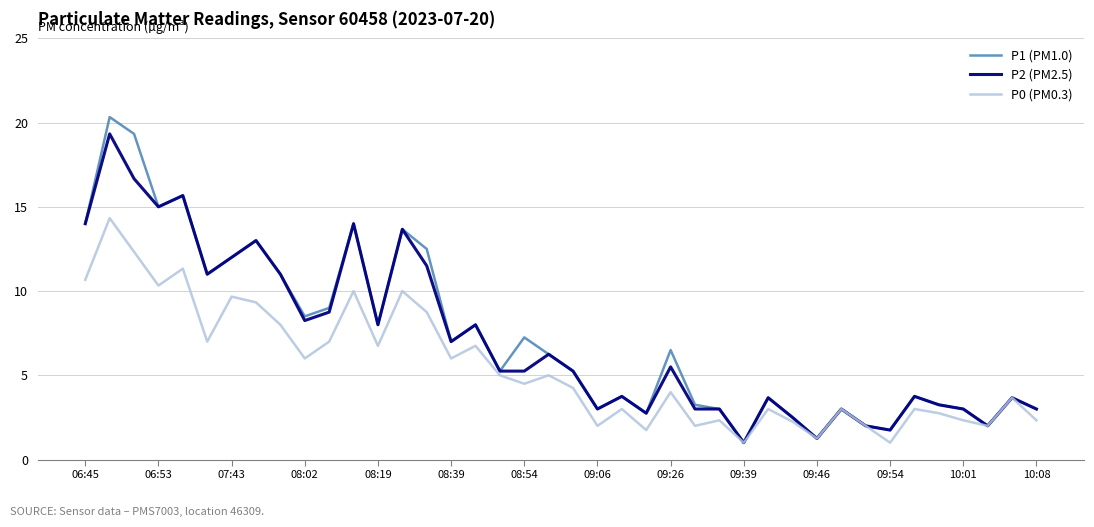

Which series has the largest range (max minus min)?

P1 (PM1.0)